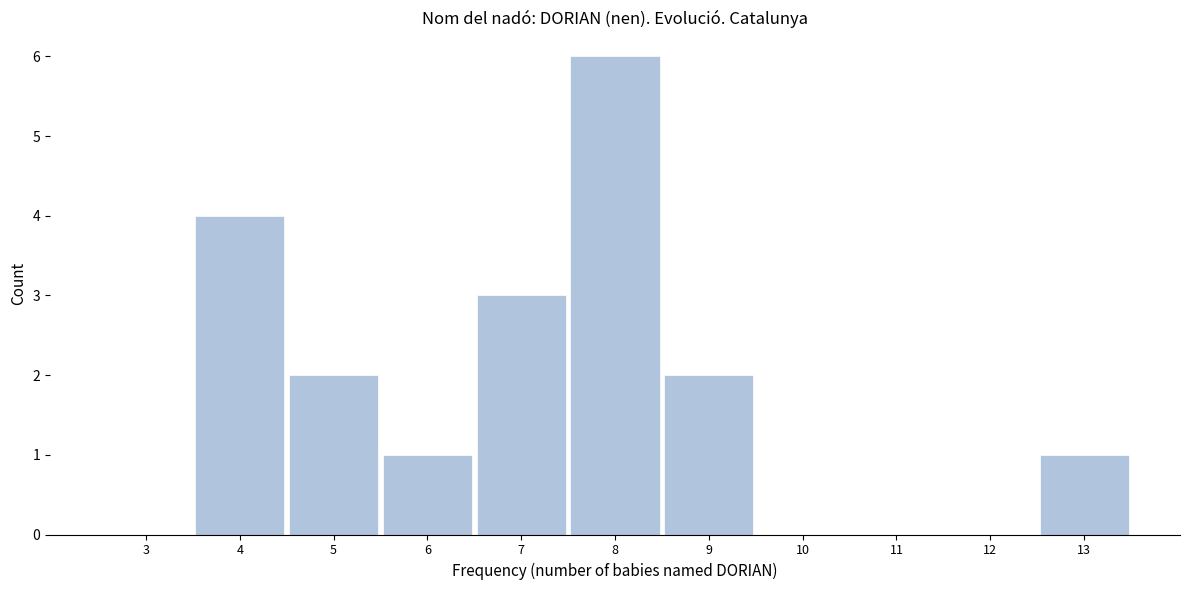

Reading left to right, list every bar in this chart as the range it spans on the x-axis followed by its height. The values are not printed on the chart, so give them approximately, as read against the axis.

2.5 to 3.5: 0
3.5 to 4.5: 4
4.5 to 5.5: 2
5.5 to 6.5: 1
6.5 to 7.5: 3
7.5 to 8.5: 6
8.5 to 9.5: 2
9.5 to 10.5: 0
10.5 to 11.5: 0
11.5 to 12.5: 0
12.5 to 13.5: 1